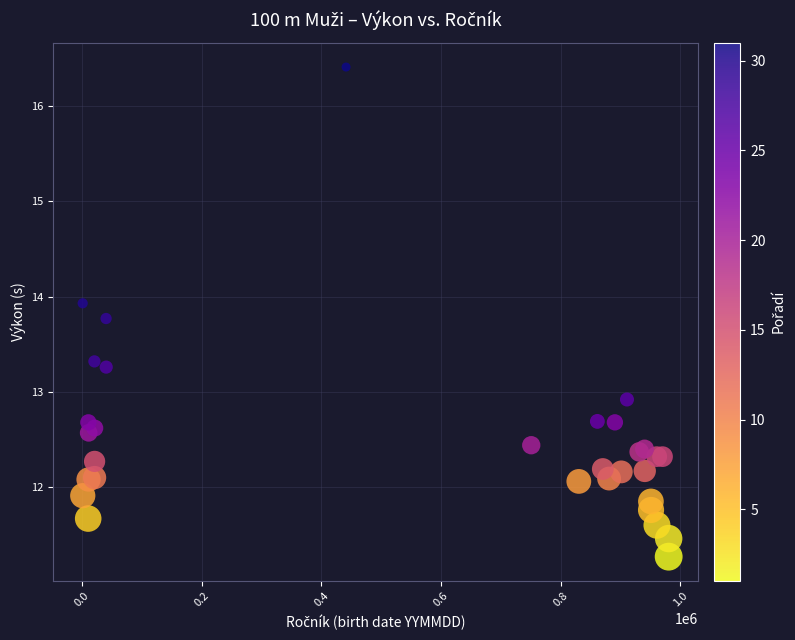

What Y value in the scatter plot is closest to 13?

12.9